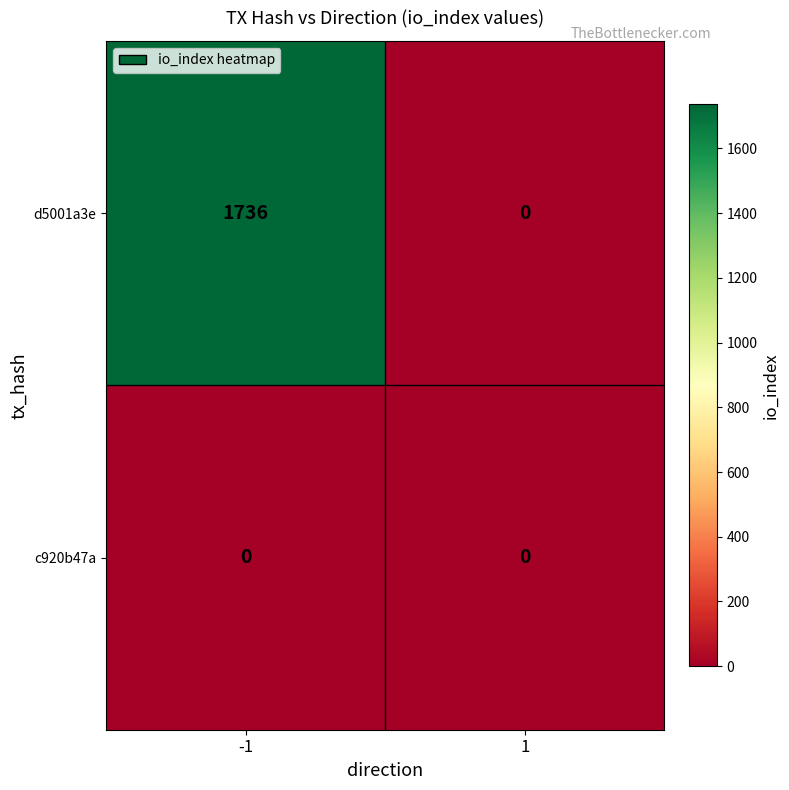

Is the value of d5001a3e at -1 greater than the value of c920b47a at -1?

Yes